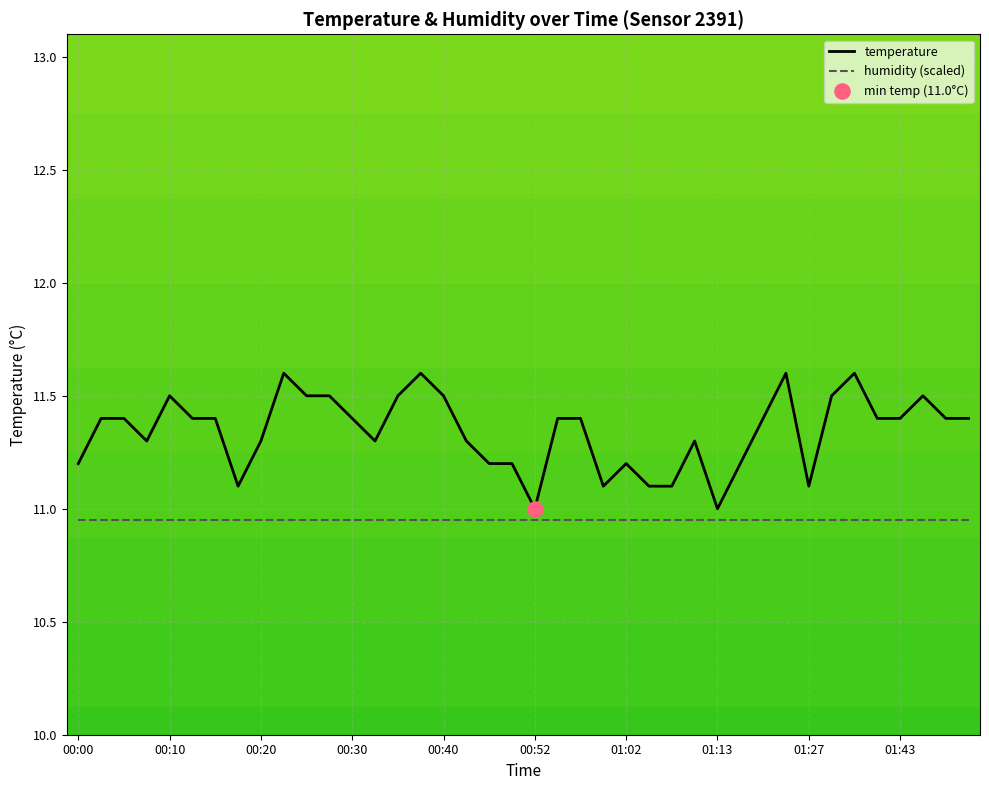

List the series in order of their peak value, lowest first.

humidity (scaled), temperature